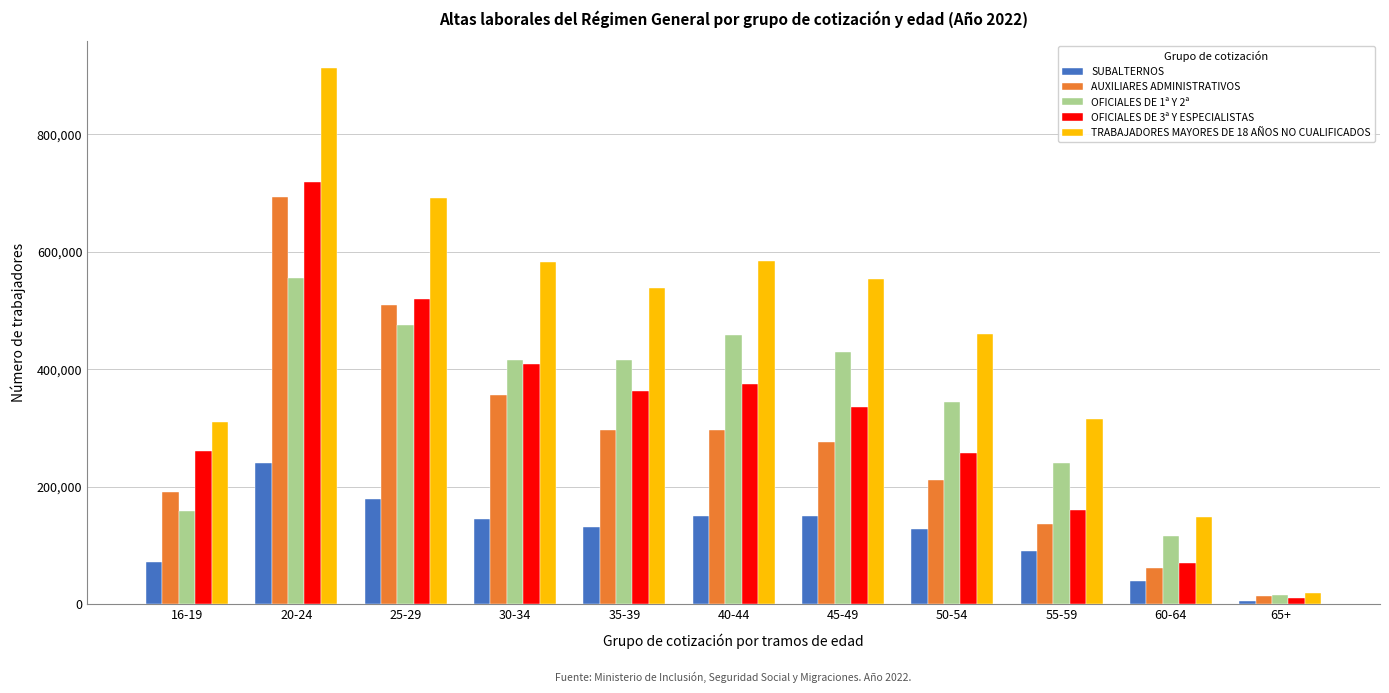

At how many categories does at least one series exceed 389859?

7